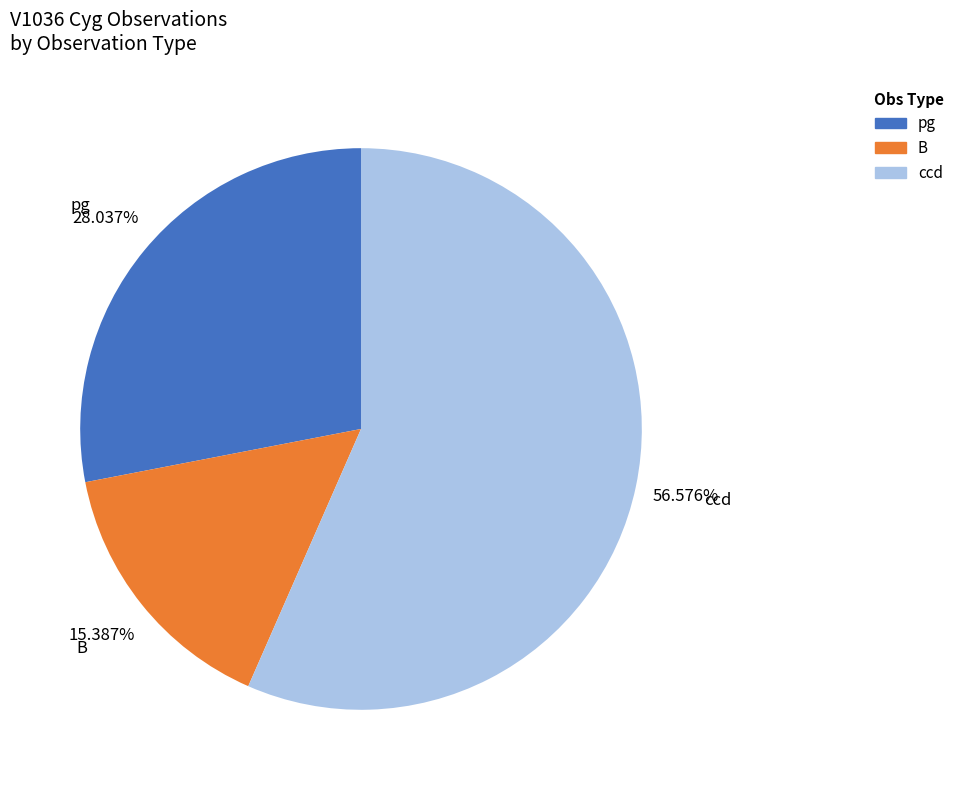

Is there a majority slice in this chart?

Yes